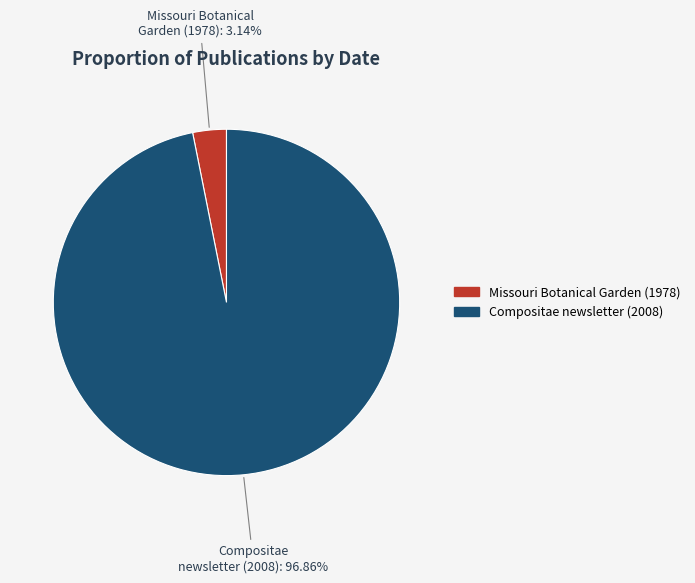

Does any single category account for the majority?

Yes